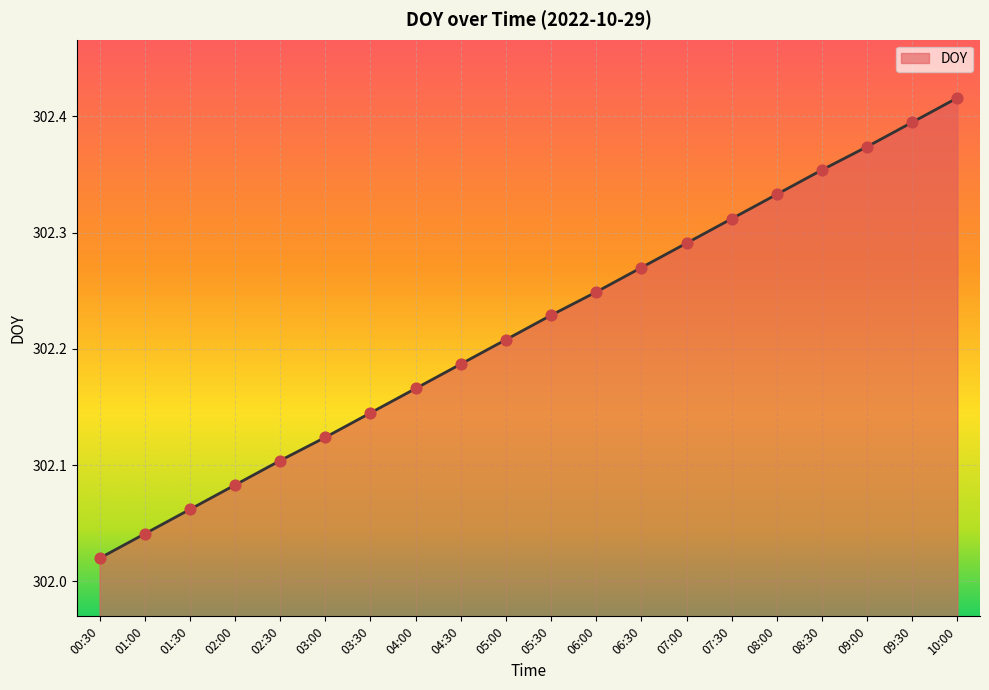

What is the ratio of the value at 06:00 to the value at 07:30?

1.0